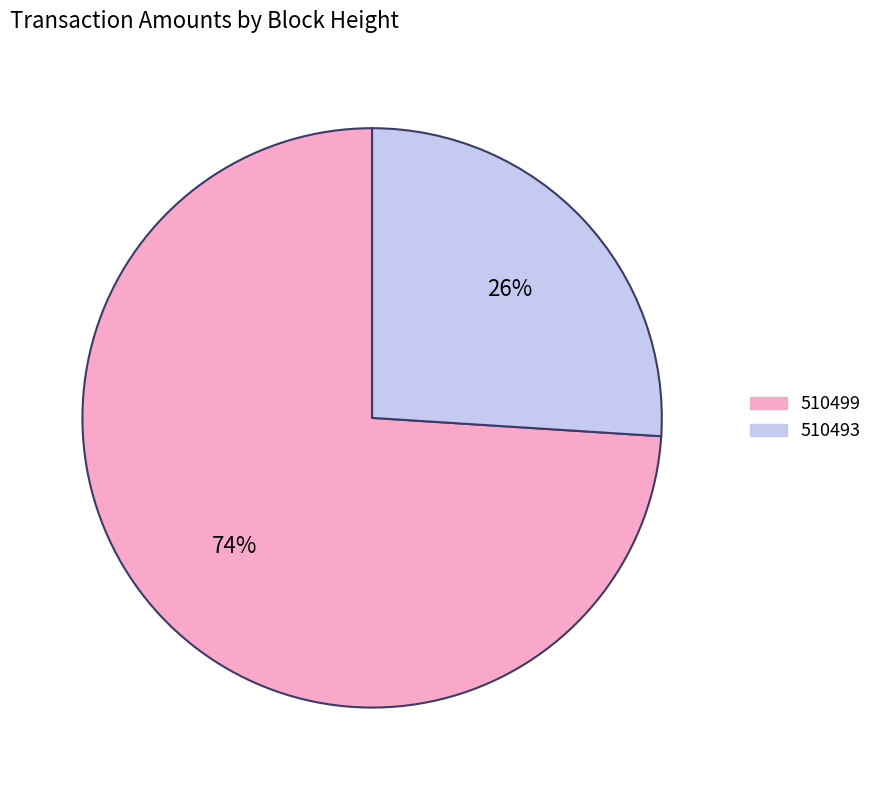

To the nearest percent, what is the combined percentage of 510499 and 510493?

100%